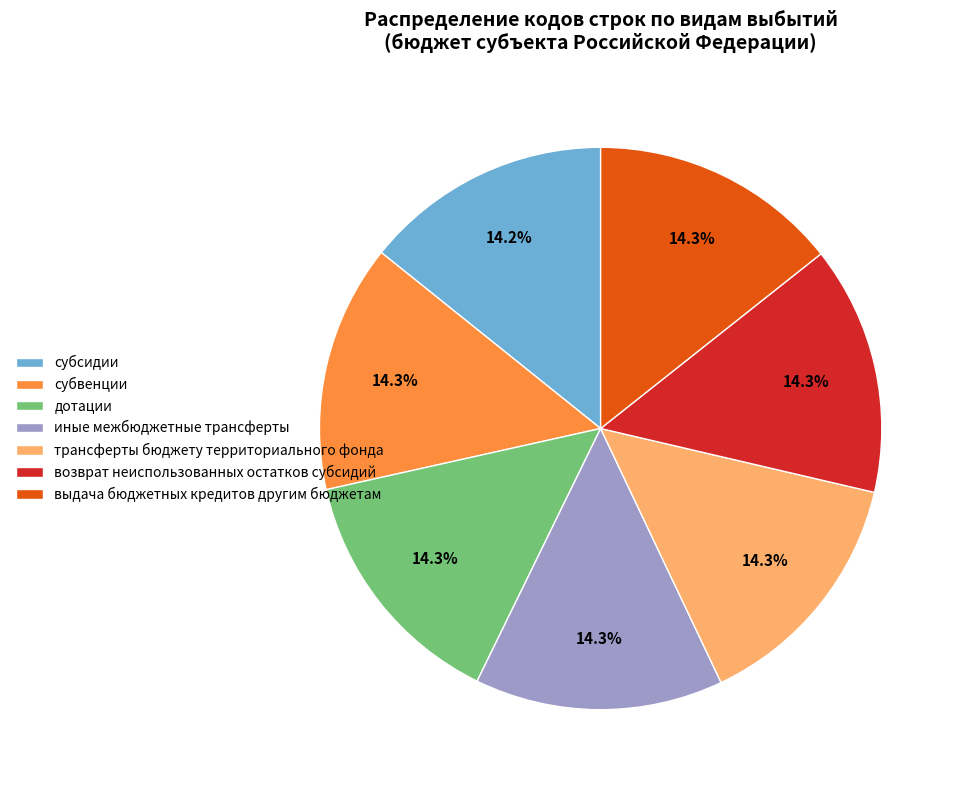

Is there any slice that represents more than half of the pie?

No